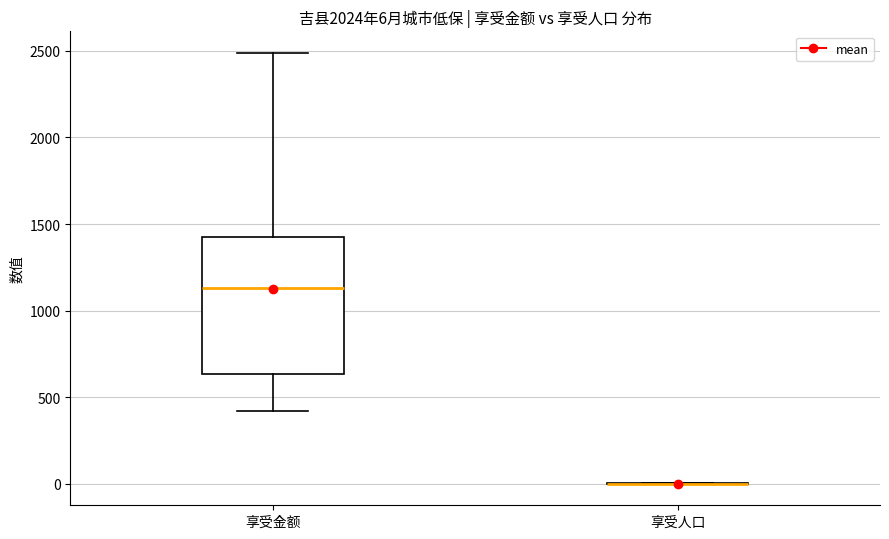

Which box is the tallest, from its lower edge to its upper edge?

享受金额